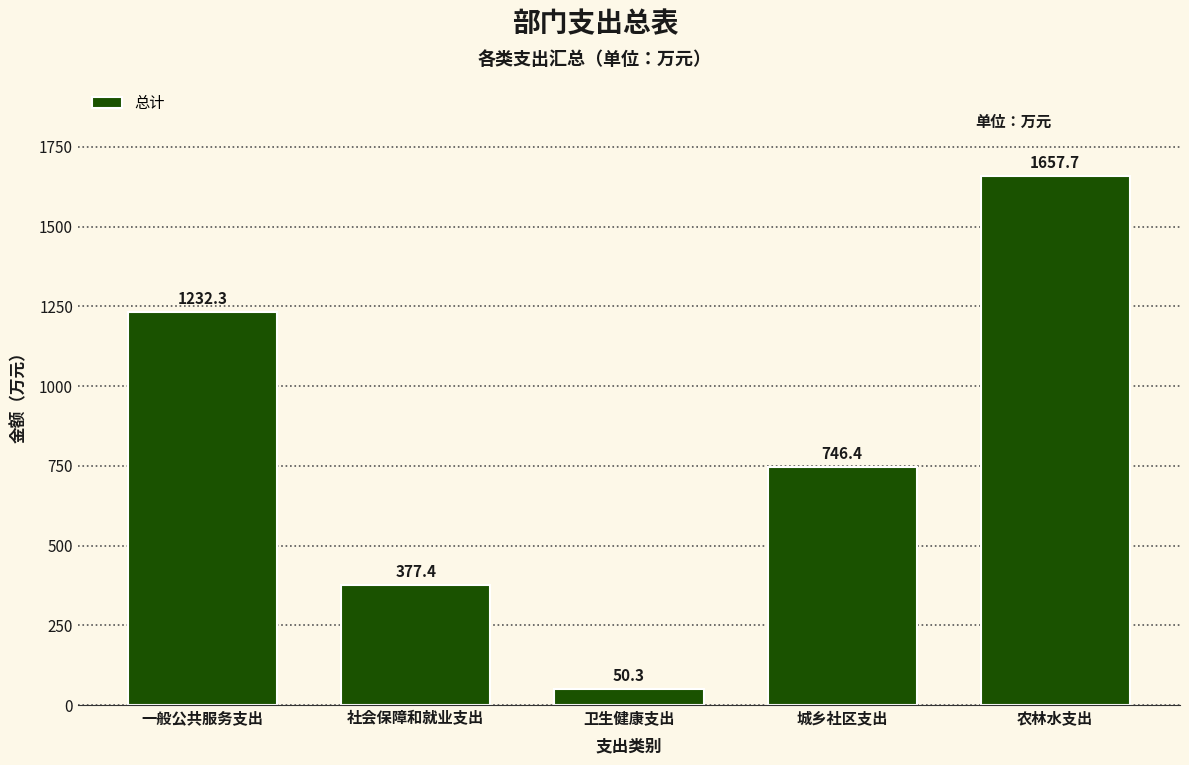

Reading left to right, what are all the values shown in this chart?

1232.3	377.4	50.3	746.4	1657.7